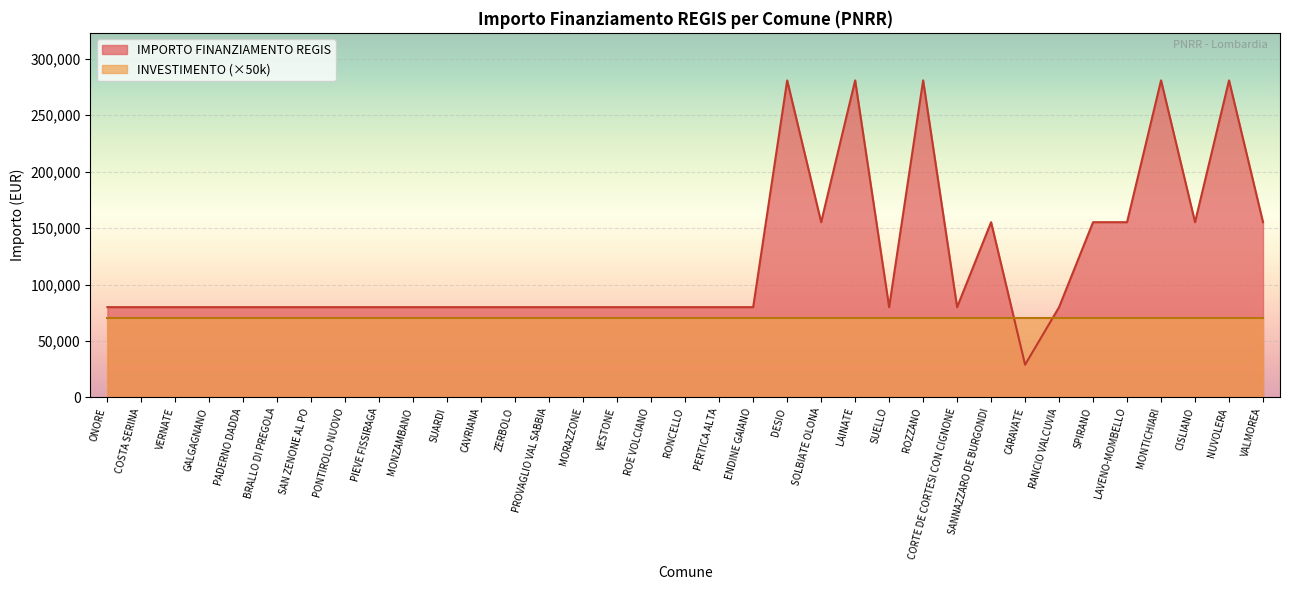

Reading left to right, transcribe all the data shown in this chart.

ONORE=79922	COSTA SERINA=79922	VERNATE=79922	GALGAGNANO=79922	PADERNO DADDA=79922	BRALLO DI PREGOLA=79922	SAN ZENONE AL PO=79922	PONTIROLO NUOVO=79922	PIEVE FISSIRAGA=79922	MONZAMBANO=79922	SUARDI=79922	CAVRIANA=79922	ZERBOLO=79922	PROVAGLIO VAL SABBIA=79922	MORAZZONE=79922	VESTONE=79922	ROE VOLCIANO=79922	RONCELLO=79922	PERTICA ALTA=79922	ENDINE GAIANO=79922	DESIO=280932	SOLBIATE OLONA=155234	LAINATE=280932	SUELLO=79922	ROZZANO=280932	CORTE DE CORTESI CON CIGNONE=79922	SANNAZZARO DE BURGONDI=155234	CARAVATE=28902	RANCIO VALCUVIA=79922	SPIRANO=155234	LAVENO-MOMBELLO=155234	MONTICHIARI=280932	CISLIANO=155234	NUVOLERA=280932	VALMOREA=155234